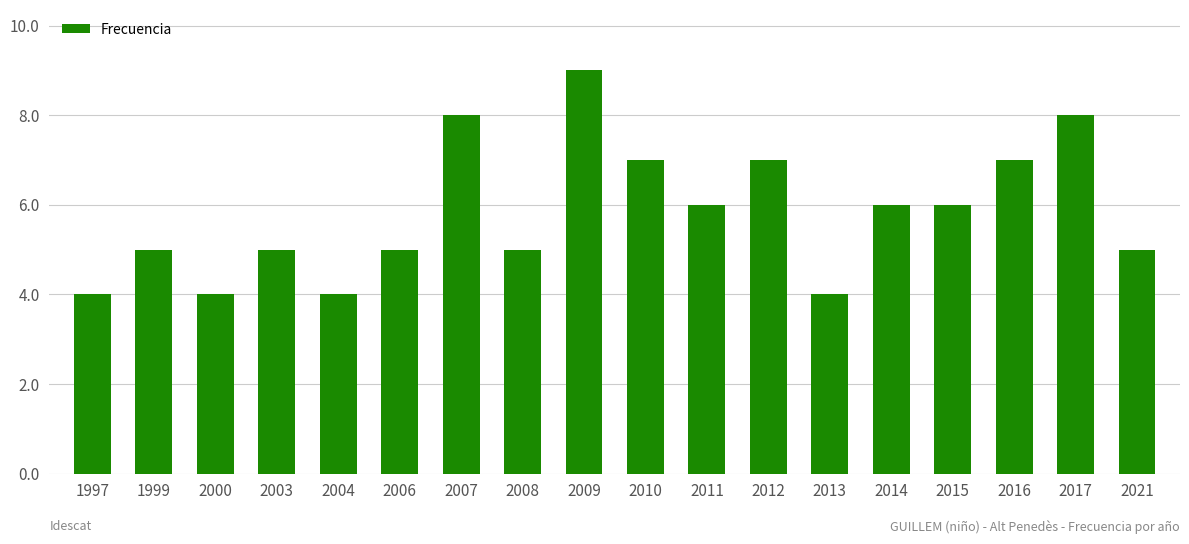

Reading left to right, what are all the values shown in this chart?

4	5	4	5	4	5	8	5	9	7	6	7	4	6	6	7	8	5